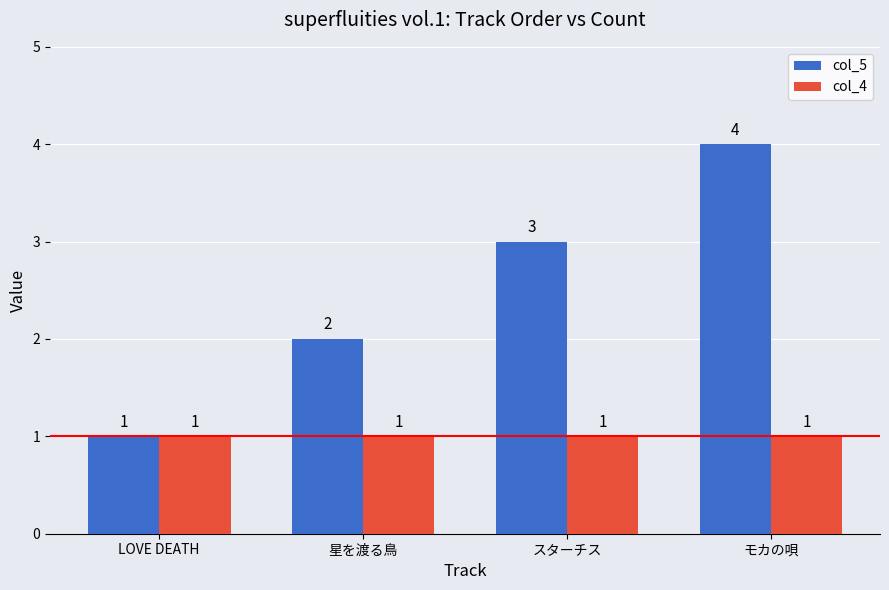

What is the spread (max minus min) of values at 星を渡る鳥?

1